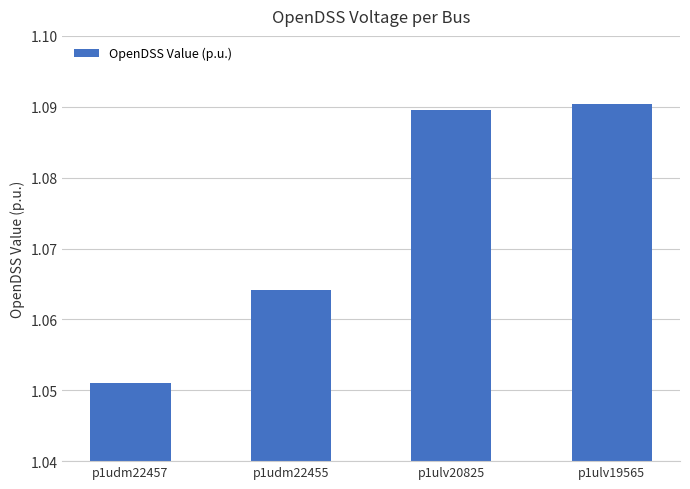

Where is the data nearest to the value 1?

p1udm22457